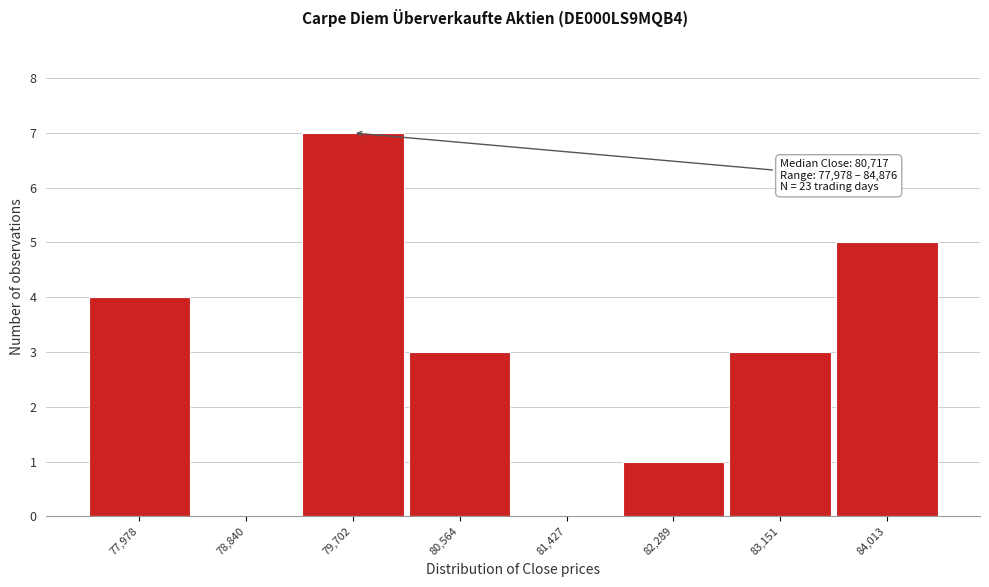

Reading left to right, list all the values displayed in this chart.

77,978=4	78,840=0	79,702=7	80,564=3	81,427=0	82,289=1	83,151=3	84,013=5